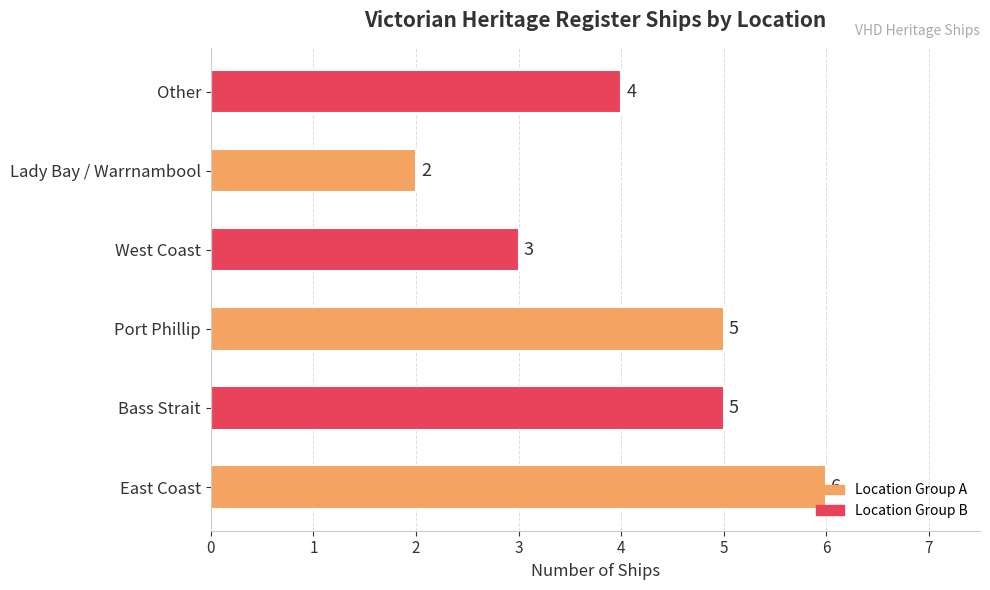

What is the smallest value displayed?

2